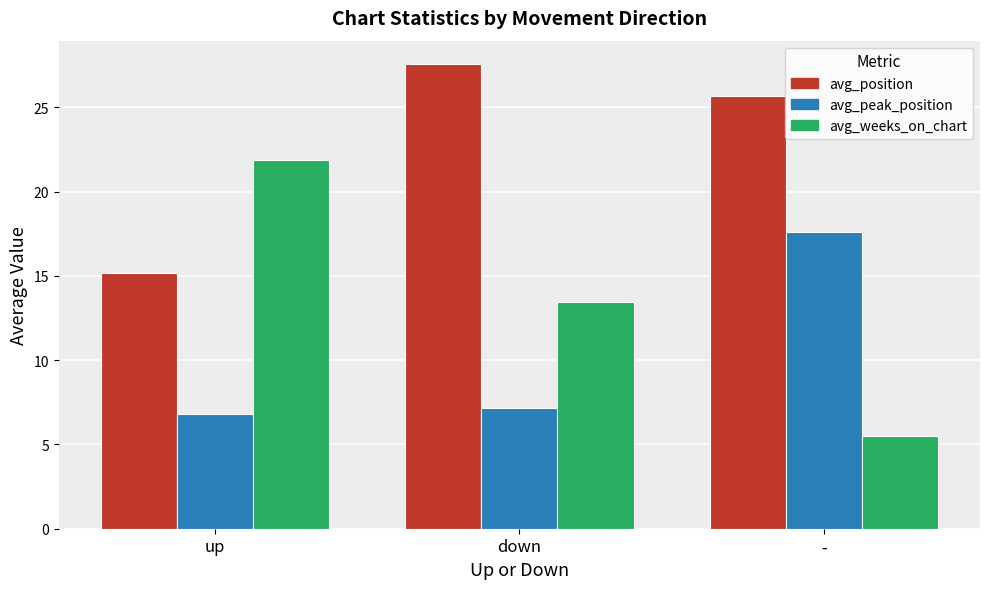

What position from the left is up?

1